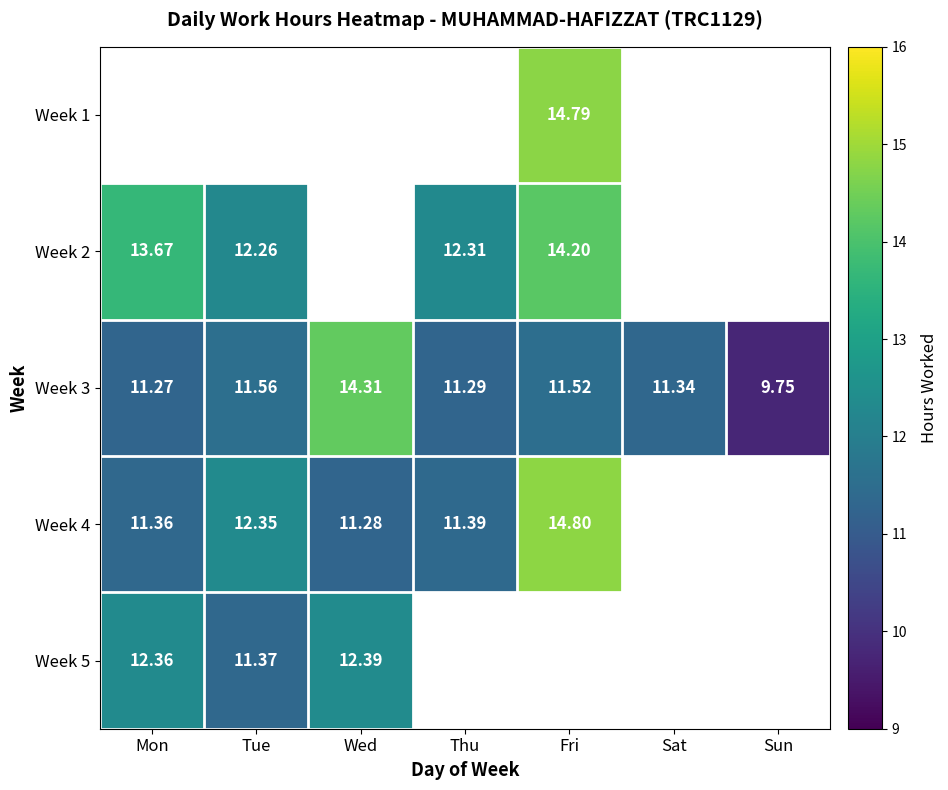

Is the value of Week 4 at Wed greater than the value of Week 3 at Sat?

No